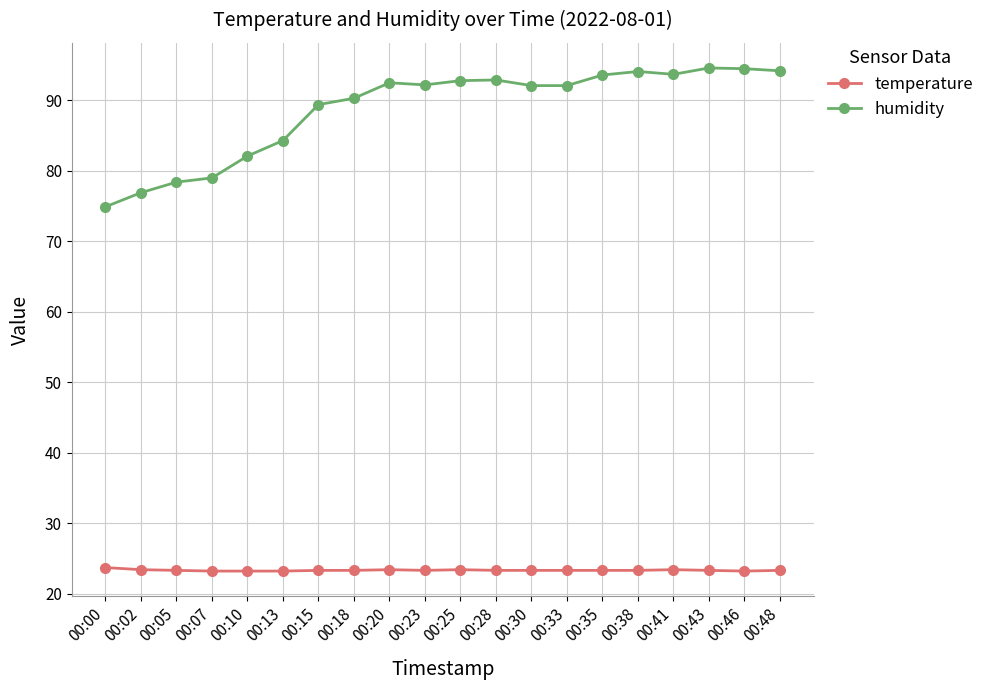

Is the value of humidity at 00:20 greater than the value of temperature at 00:23?

Yes